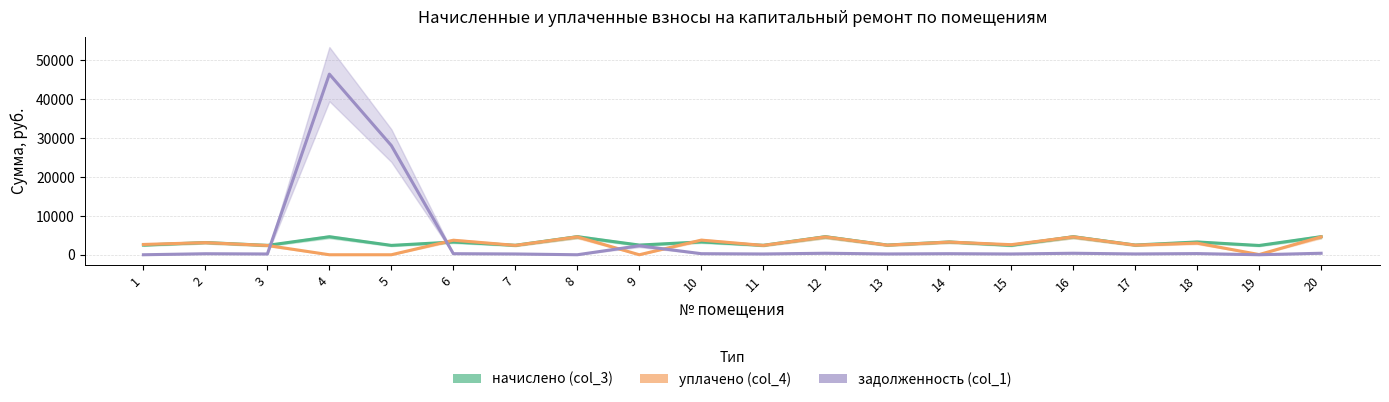

Which series has the widest spread of values?

задолженность (col_1)